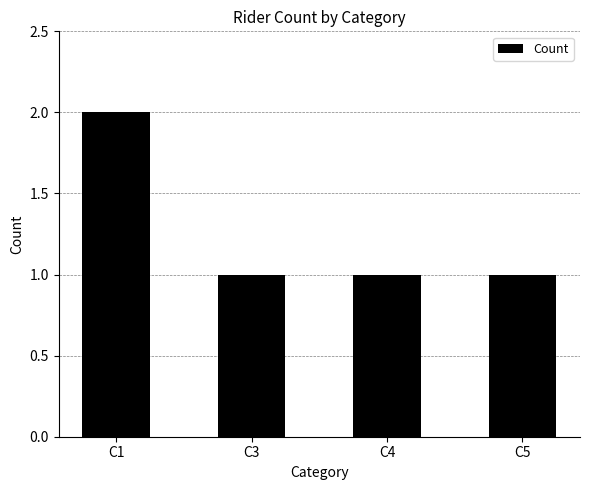

Count the values in the range 1 to 2.

4